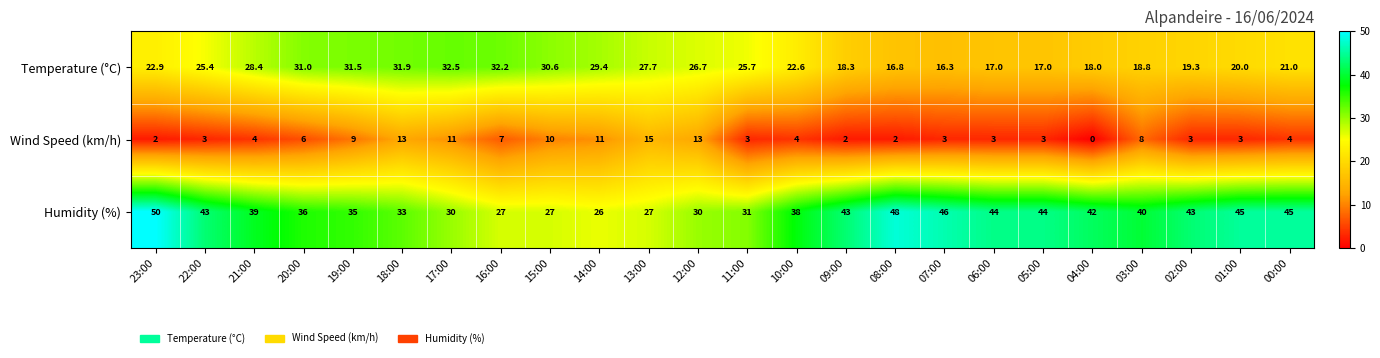

What is the sum of all Humidity (%) values?

912.0